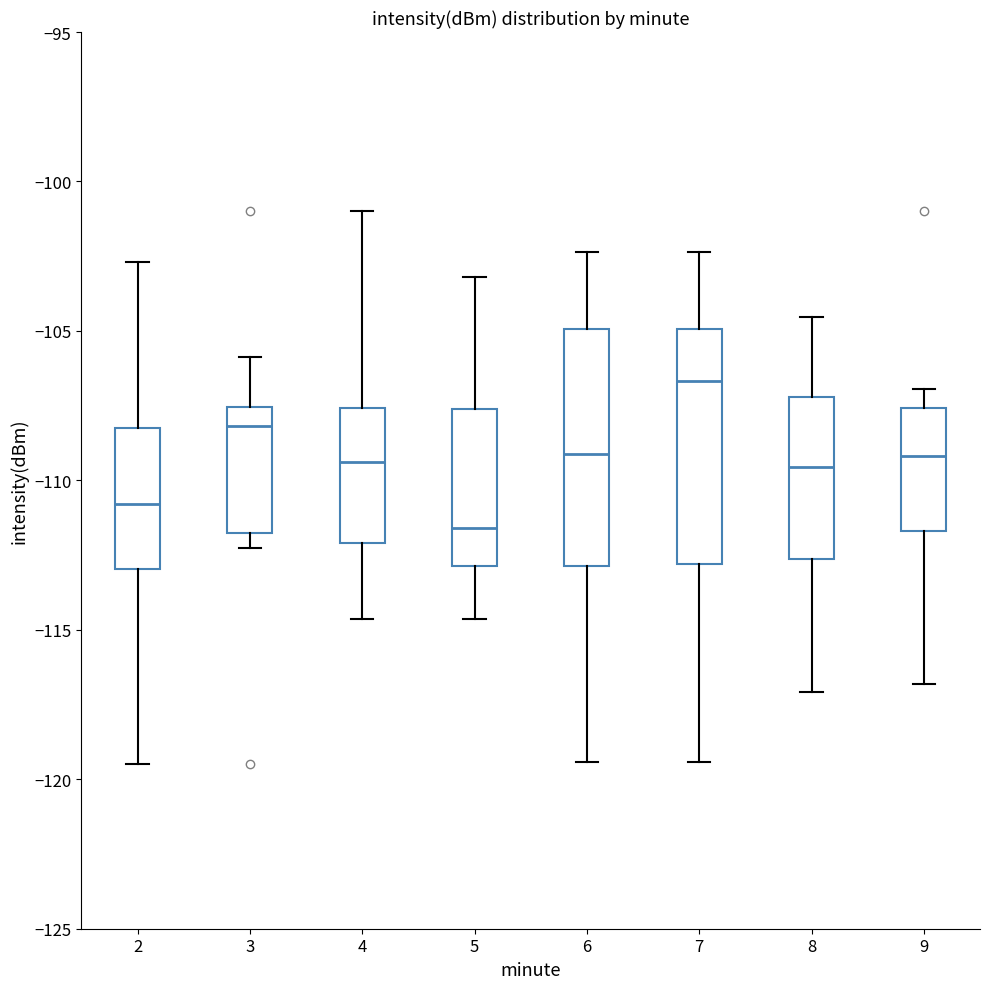

Reading left to right, transcribe this box plot: for each box, give where its median line is, the range the box spans, and where its two whiskers end, as read against the y-axis. The values are not printed on the chart, so give them approximately, as read against the axis.

2: median -111.0, box -113.0 to -108.5, whiskers -119.5 to -102.5
3: median -108.0, box -112.0 to -107.5, whiskers -112.5 to -106.0
4: median -109.5, box -112.0 to -107.5, whiskers -114.5 to -101.0
5: median -111.5, box -113.0 to -107.5, whiskers -114.5 to -103.0
6: median -109.0, box -113.0 to -105.0, whiskers -119.5 to -102.5
7: median -106.5, box -113.0 to -105.0, whiskers -119.5 to -102.5
8: median -109.5, box -112.5 to -107.0, whiskers -117.0 to -104.5
9: median -109.0, box -111.5 to -107.5, whiskers -117.0 to -107.0